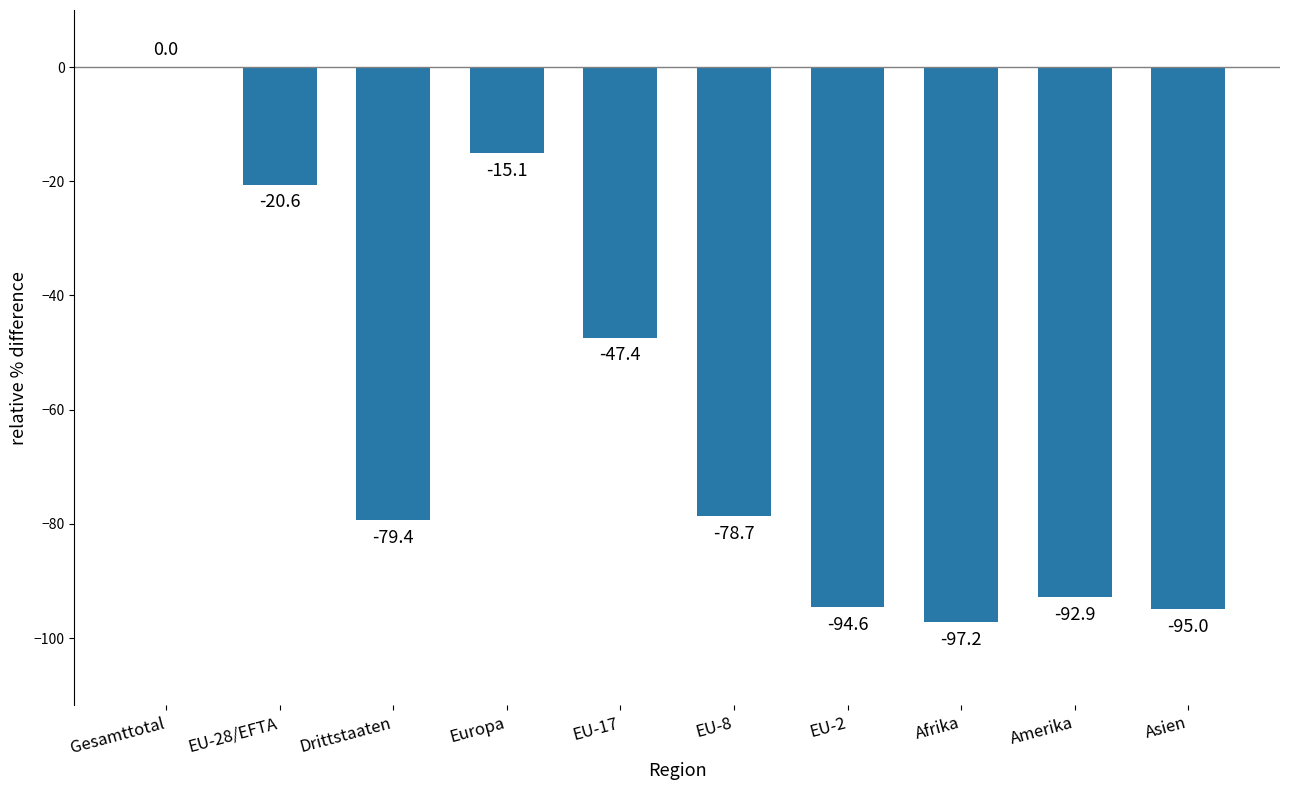

How many categories are shown in the chart?

10